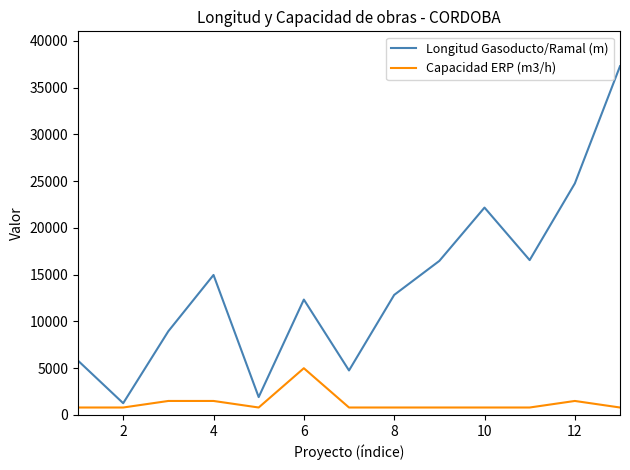

What is the maximum value for Longitud Gasoducto/Ramal (m)?

37288.0